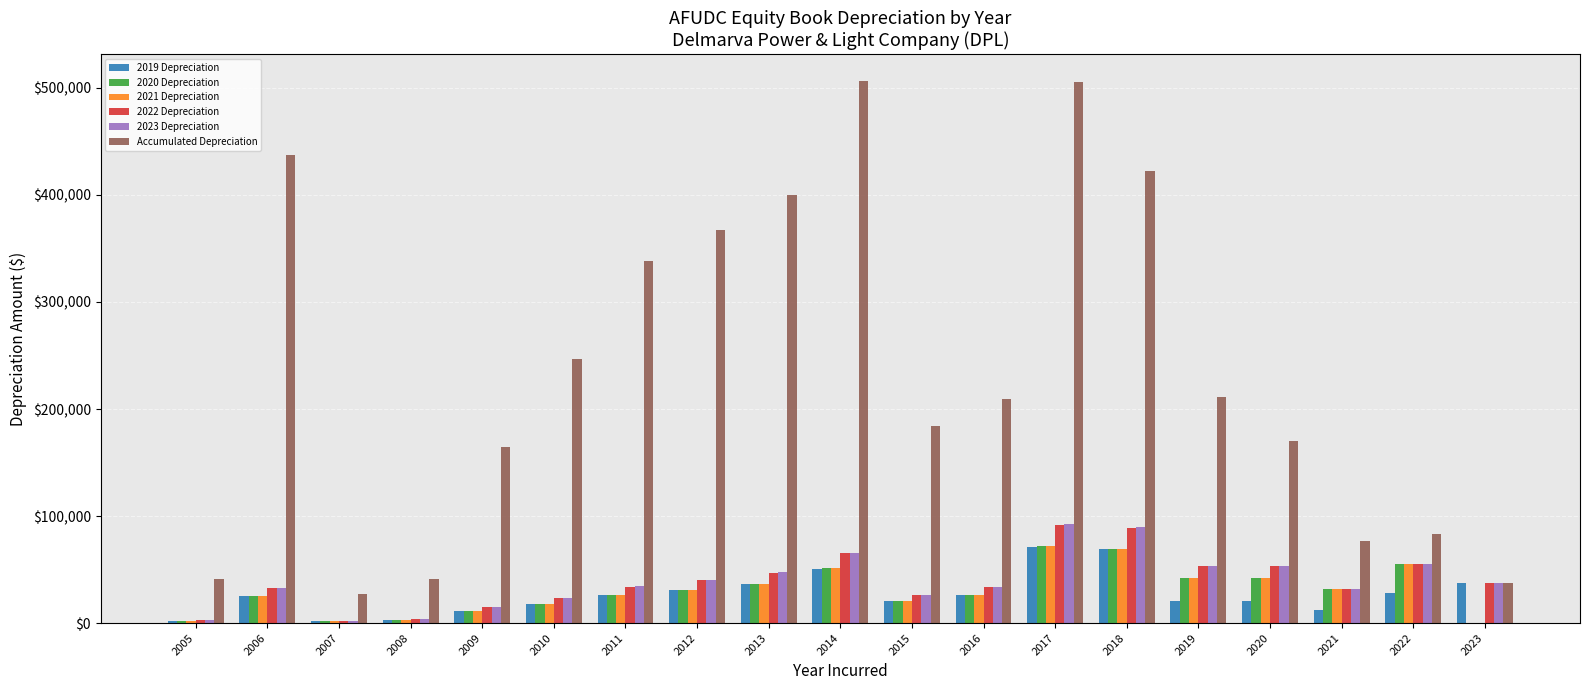

Between 2017 and 2018, which series saw the biggest shift?

Accumulated Depreciation